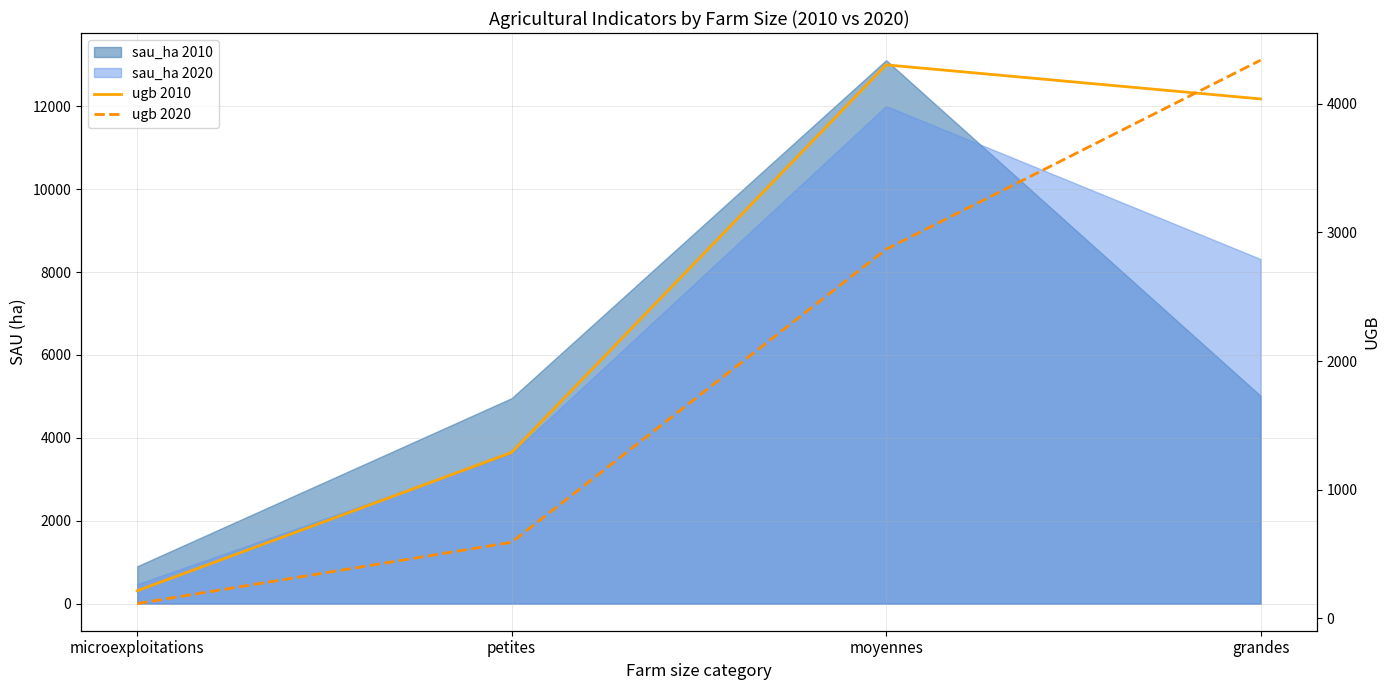

True or false: ugb 2020 has more than 2 interior local peaks.

False